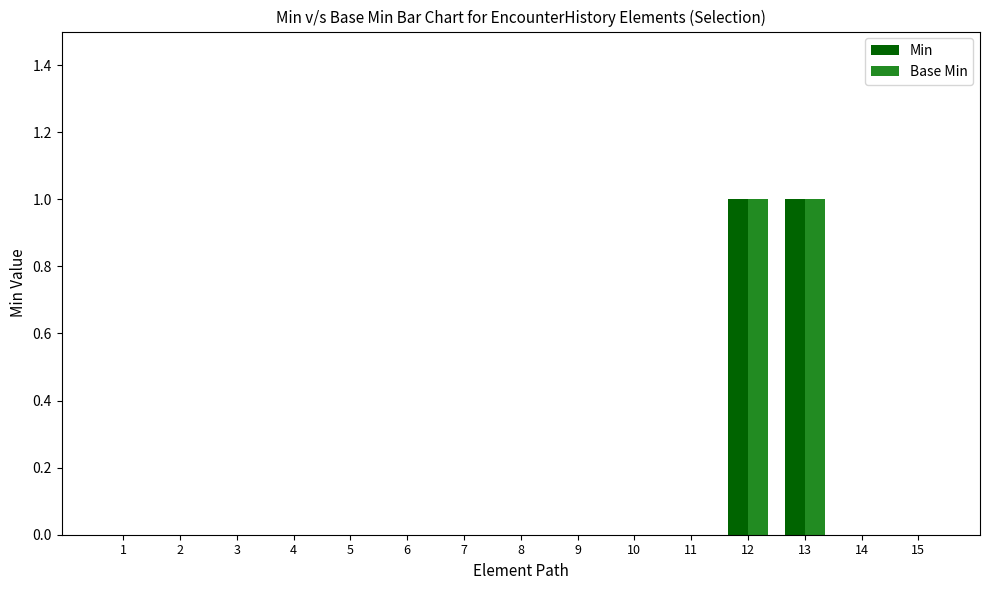

True or false: Base Min has a value of -1 at 1.

False